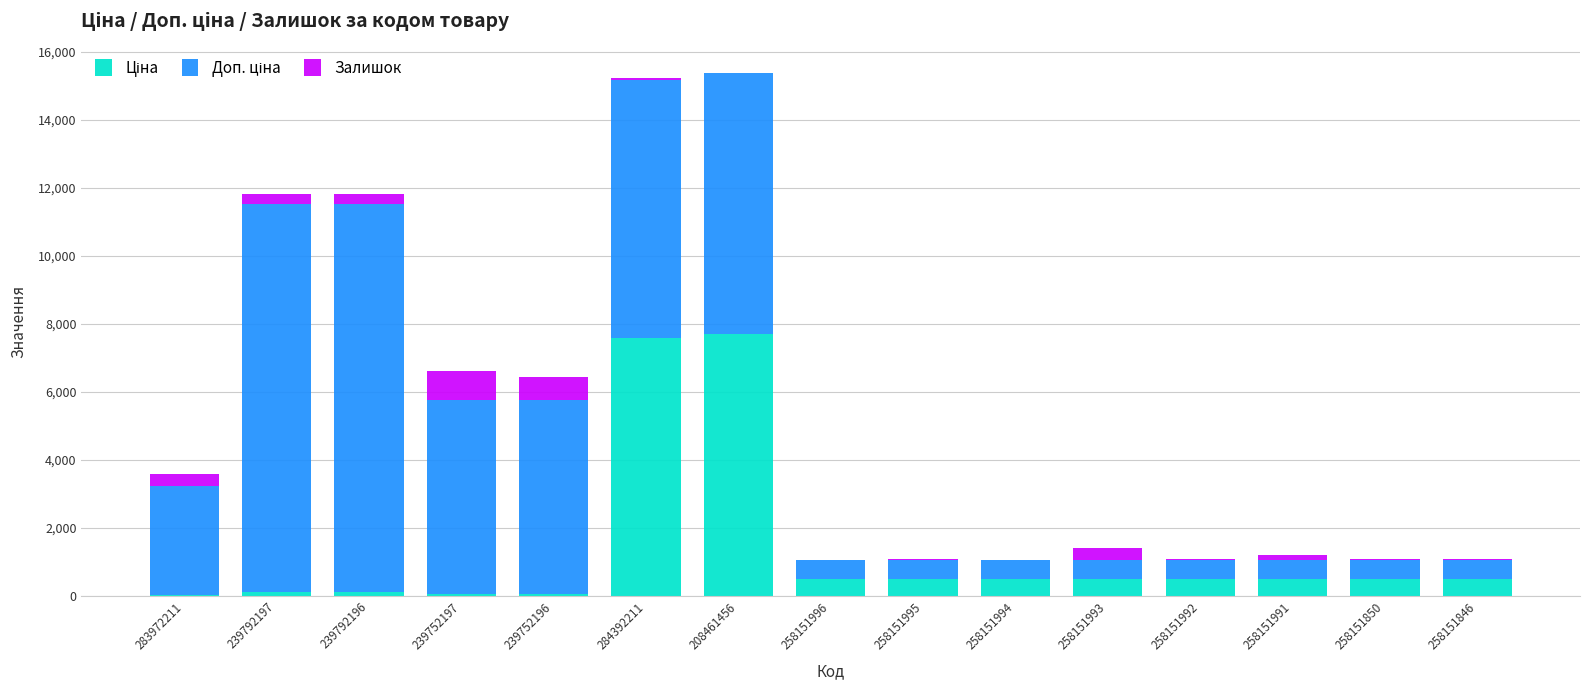

How many categories are shown in the chart?

15